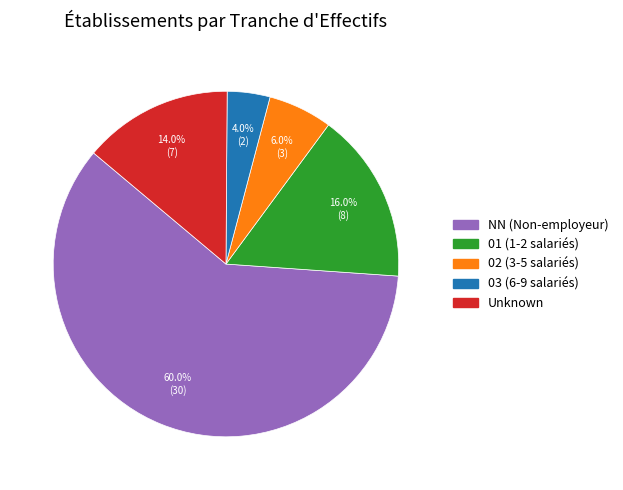

How many segments does this pie chart have?

5